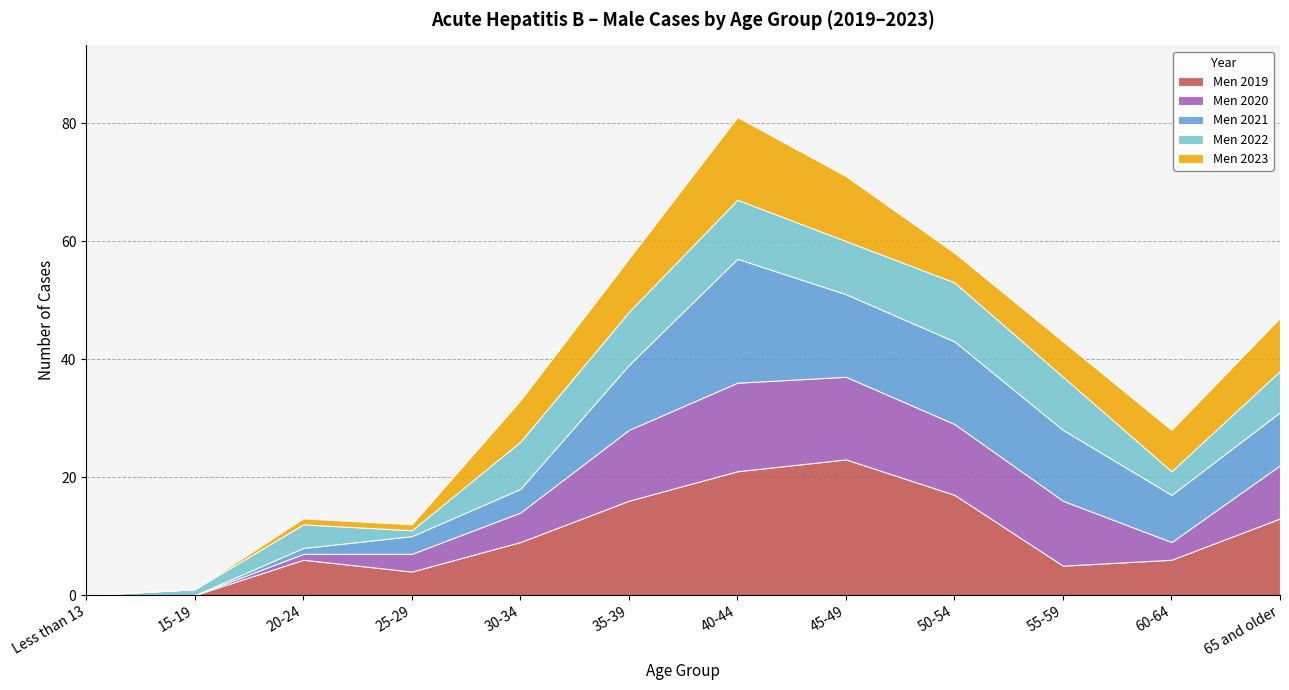

Rank the categories by Men 2022 value from lowest to highest.

Less than 13, 15-19, 25-29, 20-24, 60-64, 65 and older, 30-34, 35-39, 45-49, 55-59, 40-44, 50-54